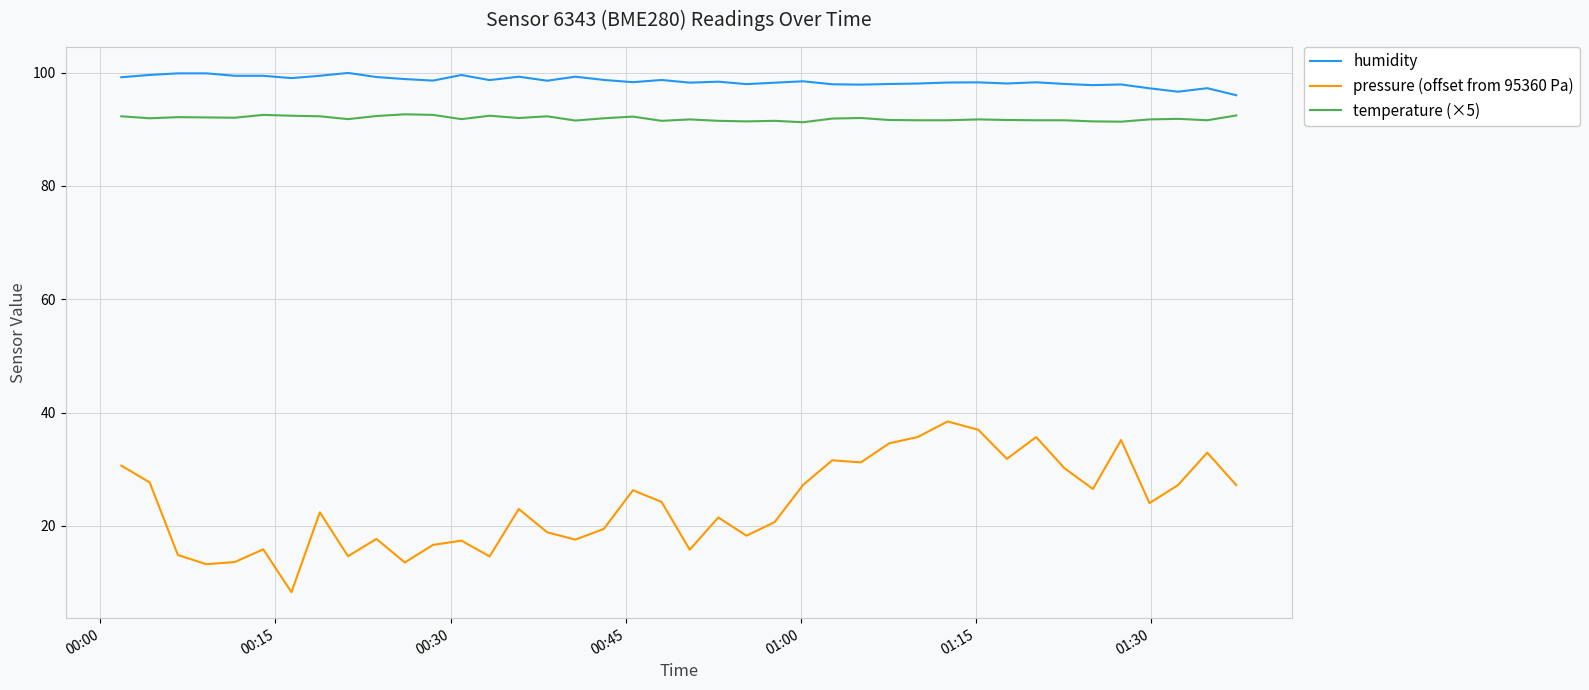

Which series has the largest range (max minus min)?

pressure (offset from 95360 Pa)